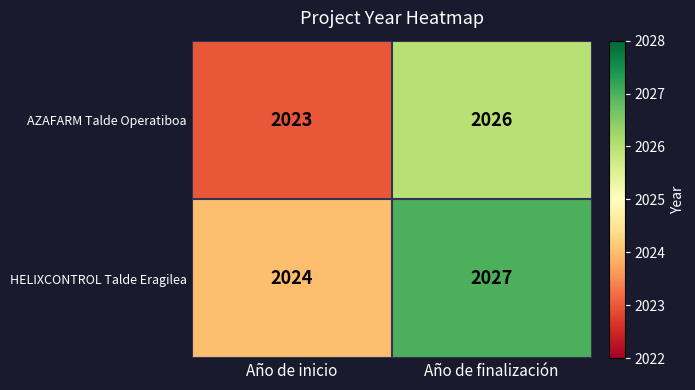

What is the difference between the HELIXCONTROL Talde Eragilea values at Año de finalización and Año de inicio?

3